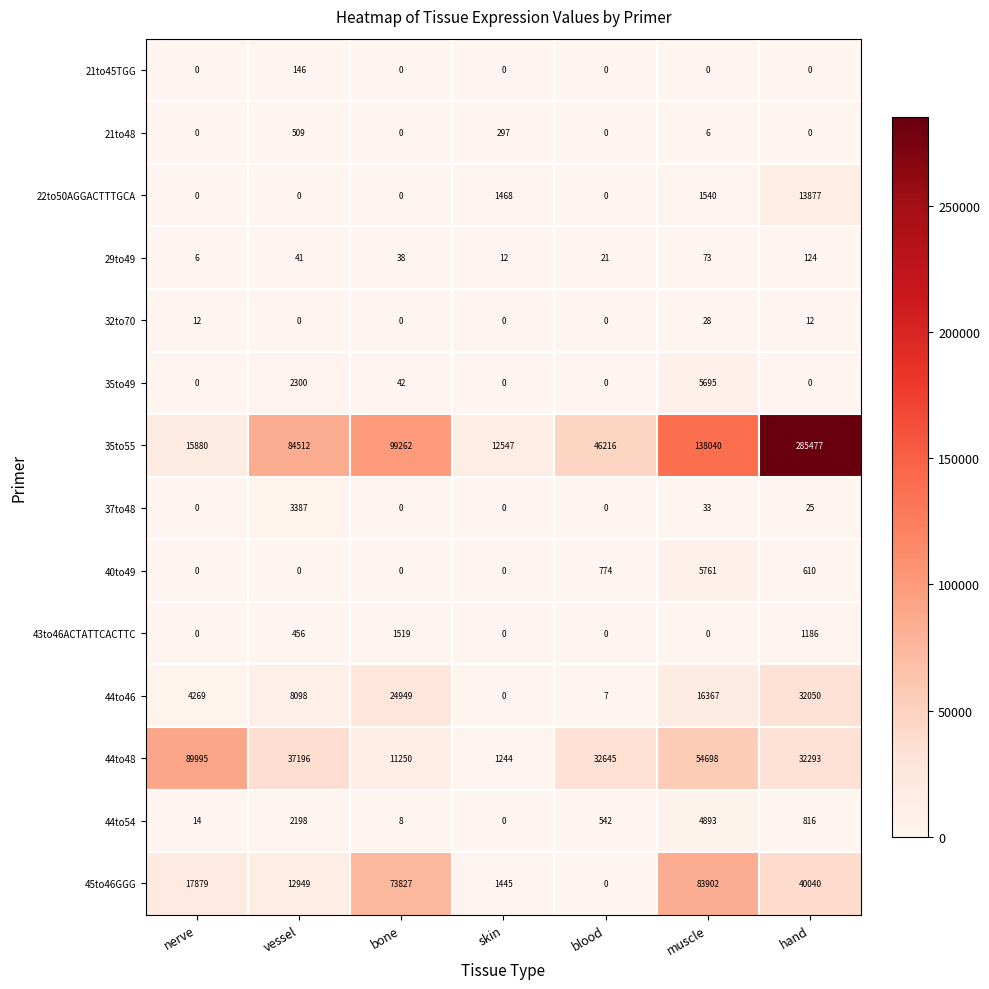

Which series has the largest total across all categories?

35to55